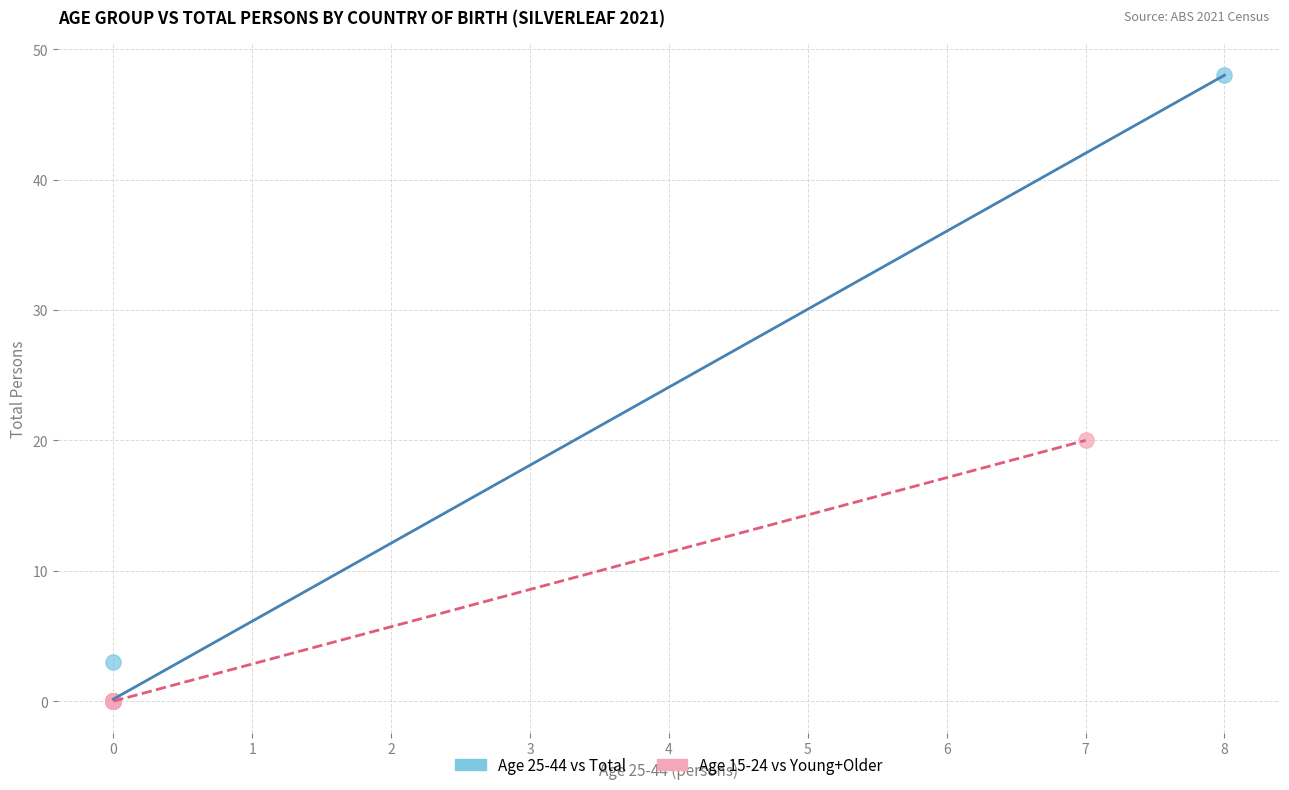

Which series has the widest spread of Y values?

Age 25-44 vs Total